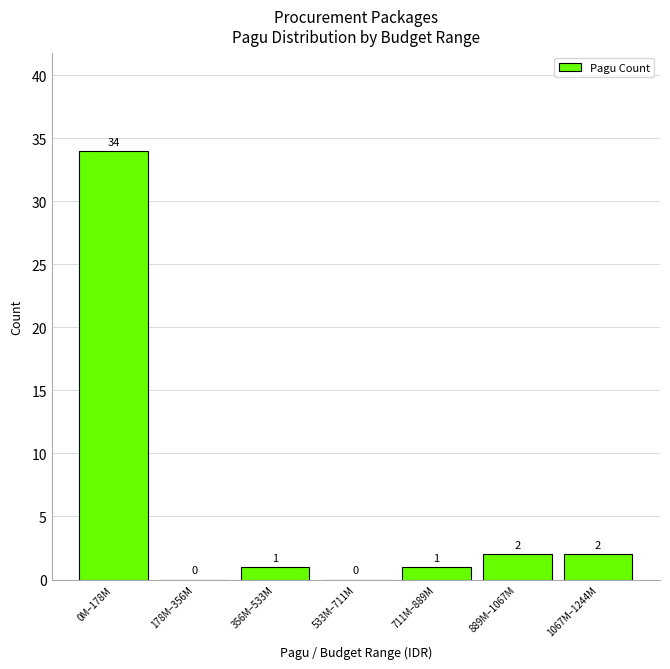

Reading left to right, what are all the values shown in this chart?

0M–178M=34	178M–356M=0	356M–533M=1	533M–711M=0	711M–889M=1	889M–1067M=2	1067M–1244M=2